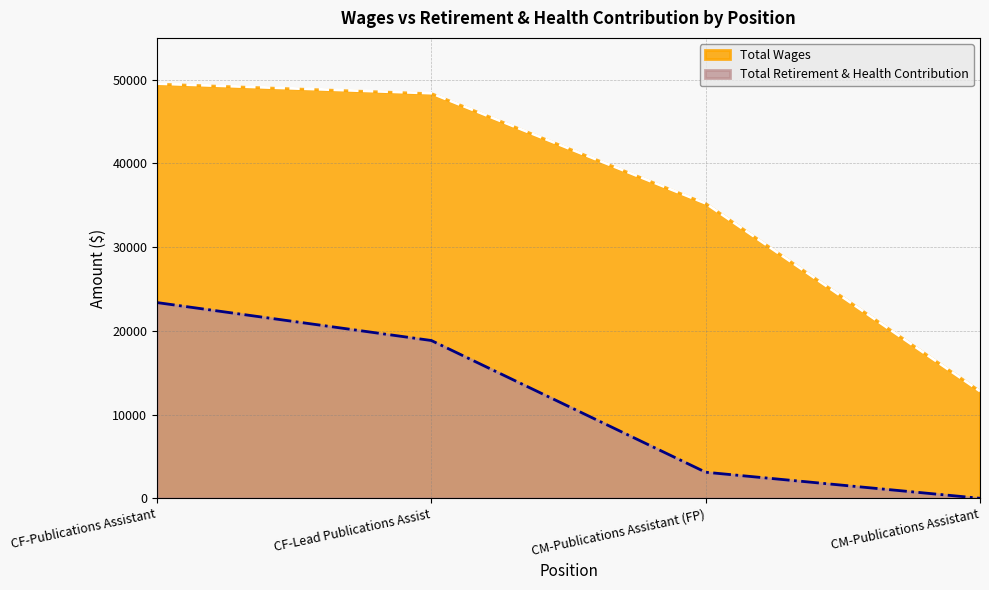

What are all the series names shown in the legend?

Total Wages, Total Retirement & Health Contribution